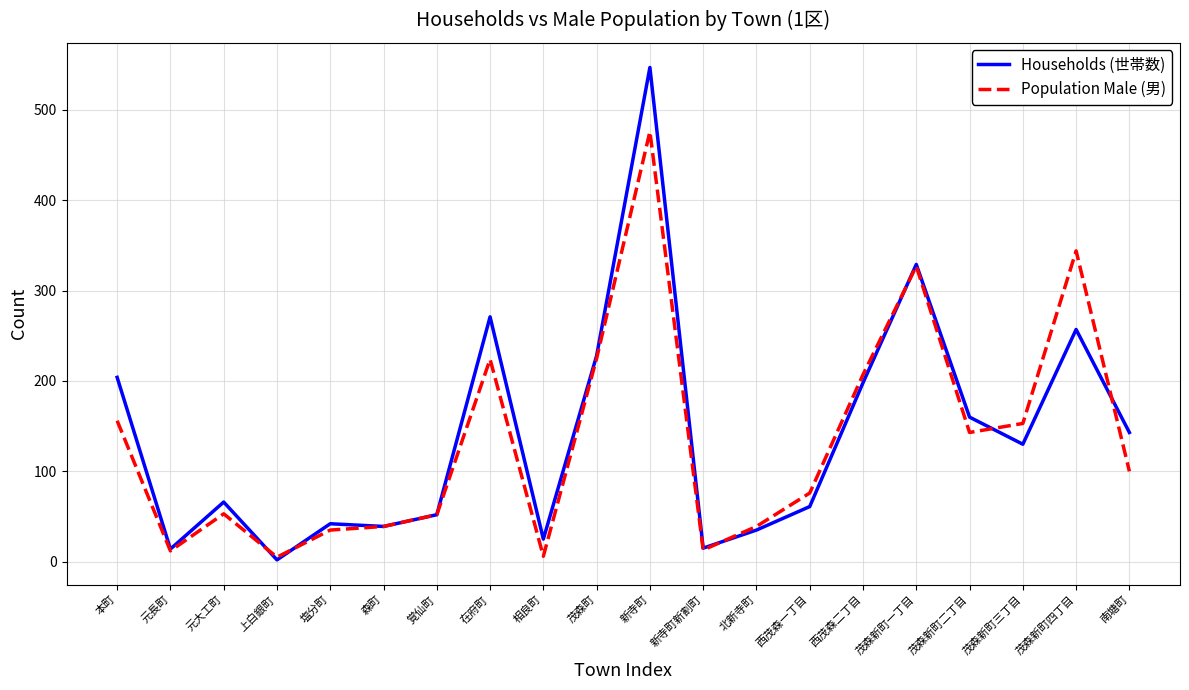

At how many categories does at least one series exceed 34?

16